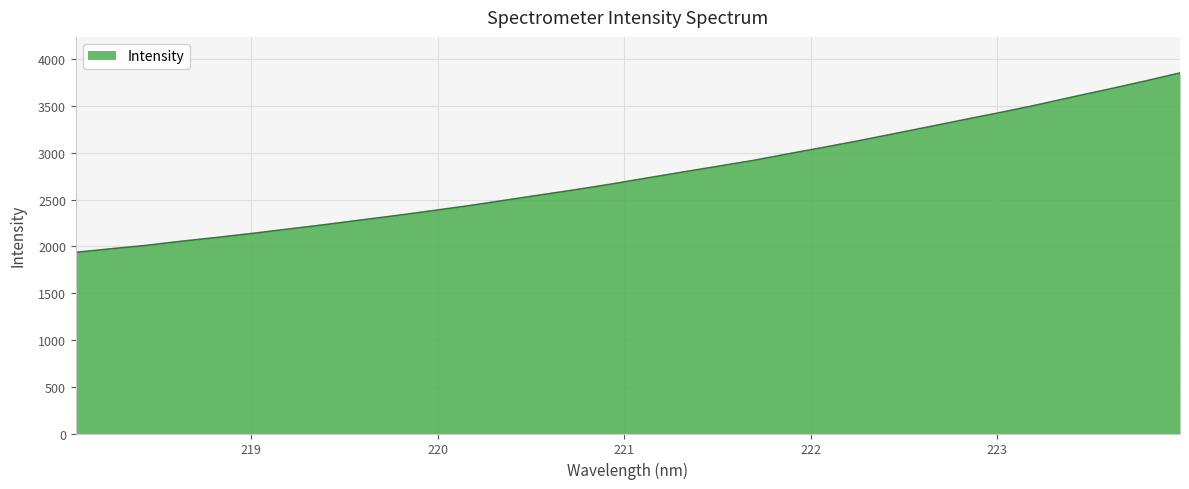

Count the number of categories in the chart.

32